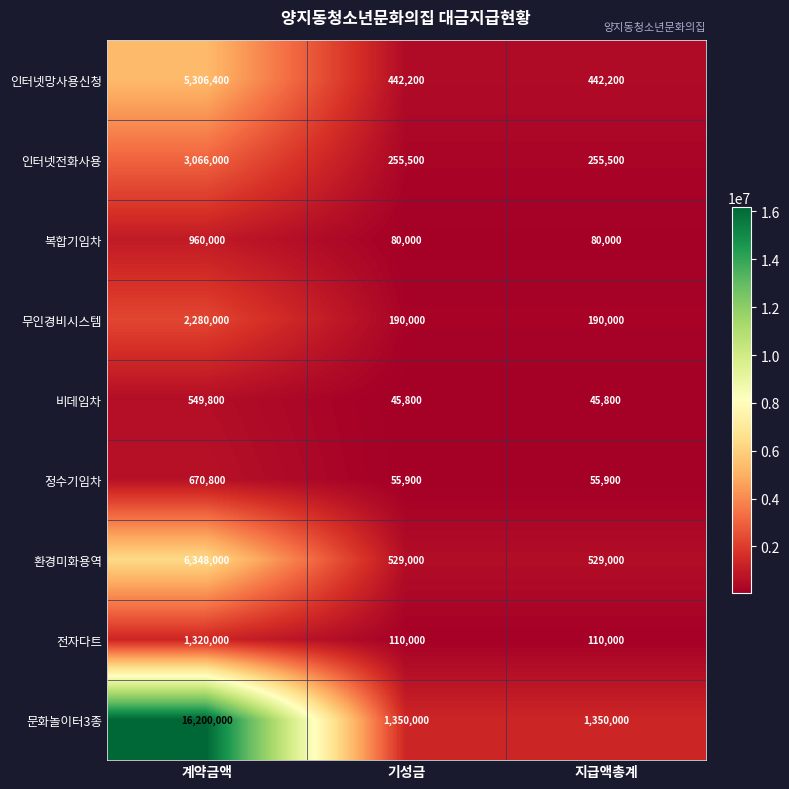

What is the greatest value displayed?

16200000